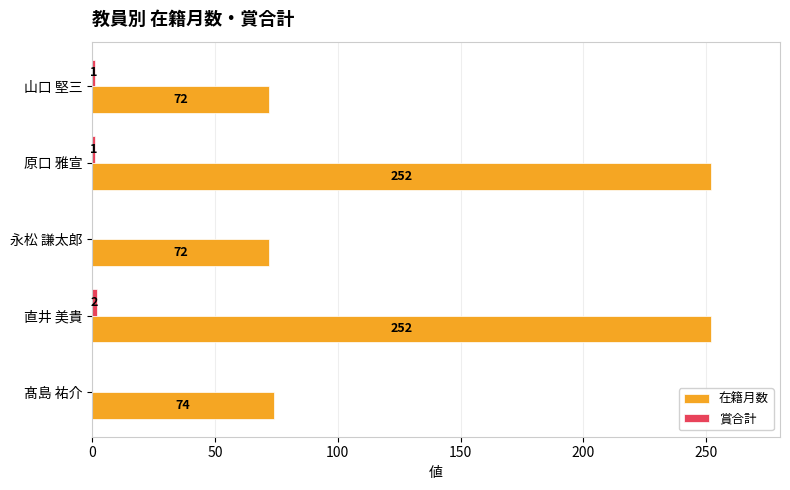

Count the number of data series in this chart.

2